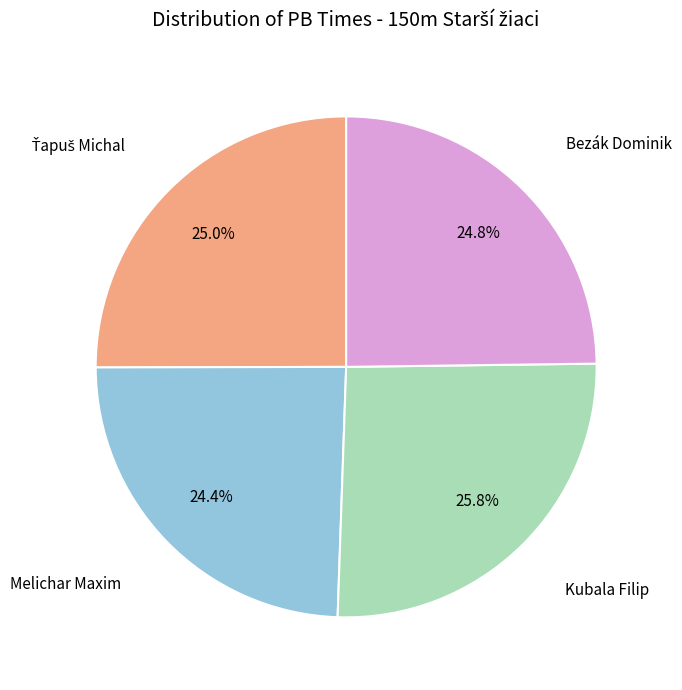

Count the number of slices in the pie.

4